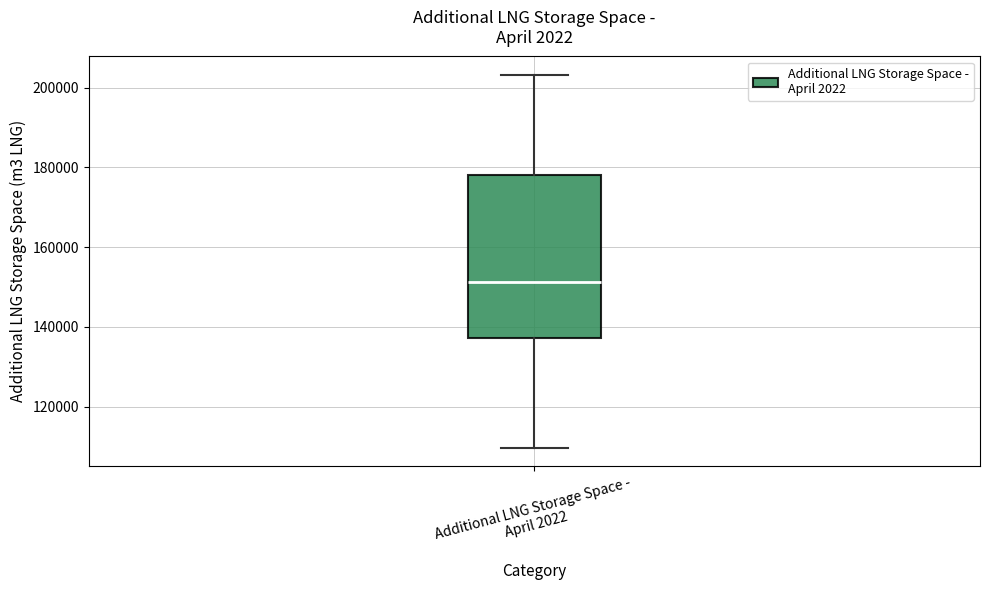

Where does the lower whisker of the box for Additional LNG Storage Space - April 2022 end on the y-axis? The values are not printed on the chart, so give them approximately, as read against the axis.

110000